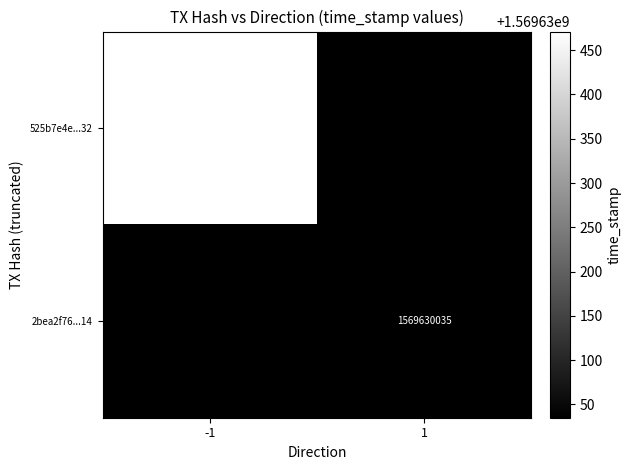

How many values in 525b7e4e4411e47beed16829d91bdf5efbb3032 are above zero?

1